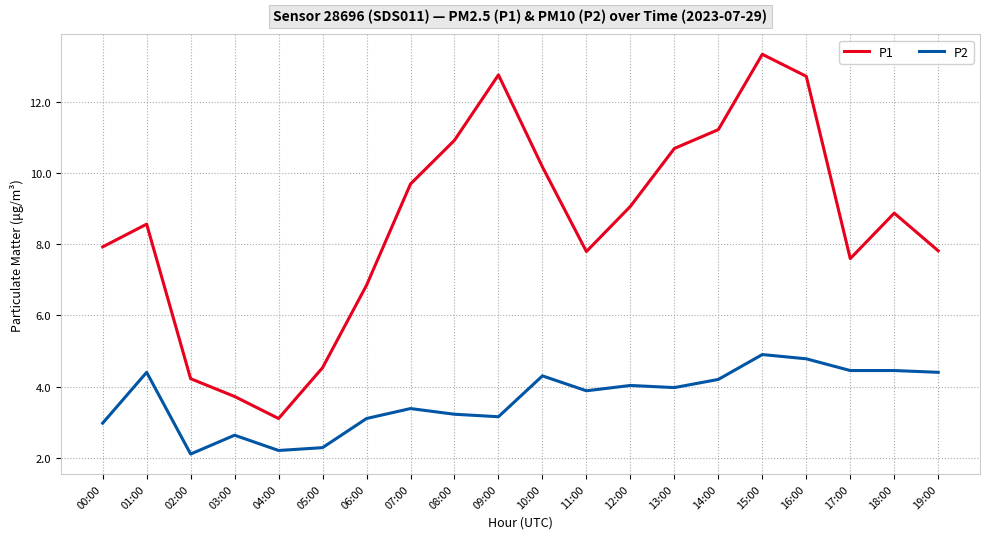

At 18:00, list the series in order from largest to smallest.

P1, P2